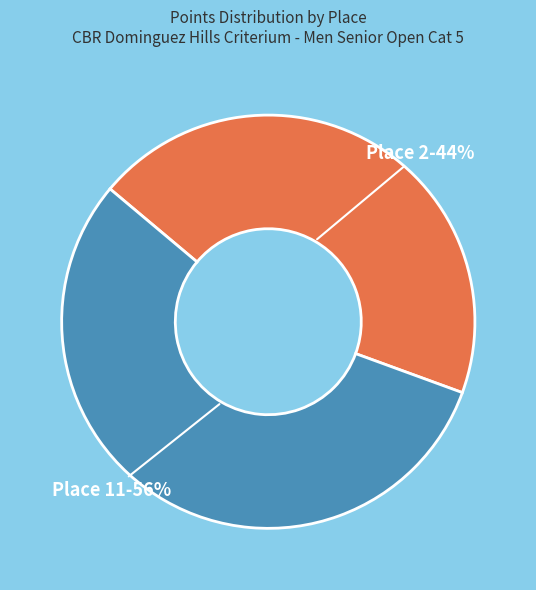

How many slices are in this pie chart?

2